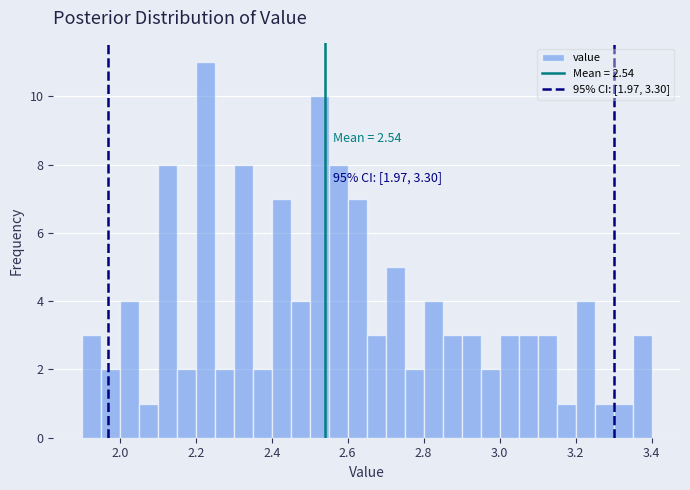

Read against the x-axis, roughly where is the centre of the tallest bar?

2.22